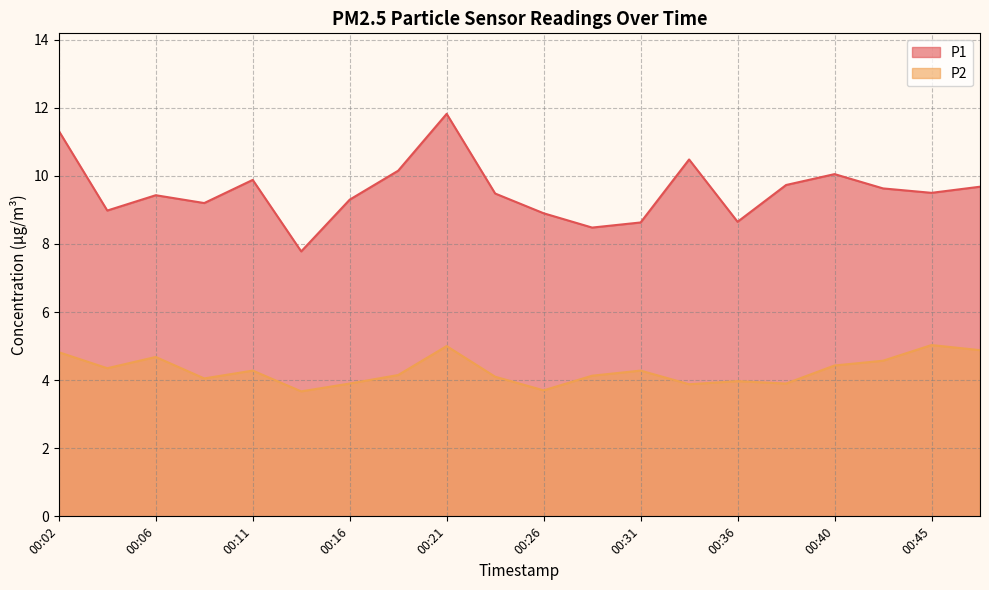

What is the difference between the highest and lowest values at 00:11?

5.6